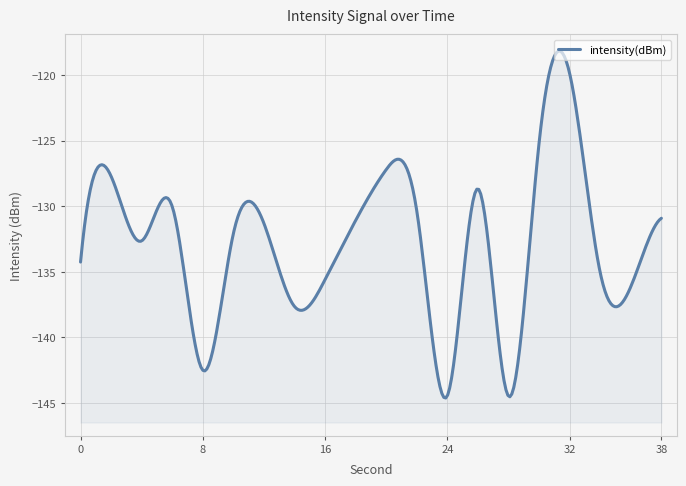

Reading left to right, list all the values displayed in this chart.

-134.3	-127.7	-132.6	-130.0	-142.5	-132.1	-131.3	-137.6	-135.6	-131.1	-127.2	-130.4	-144.4	-128.7	-144.5	-125.2	-119.9	-135.1	-136.1	-130.9